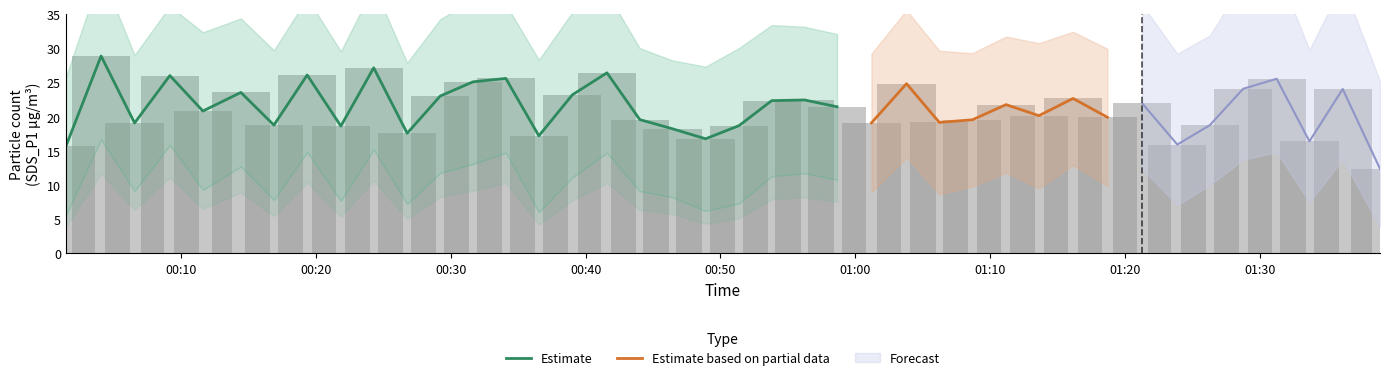

What is the highest value of the Estimate series?

28.9